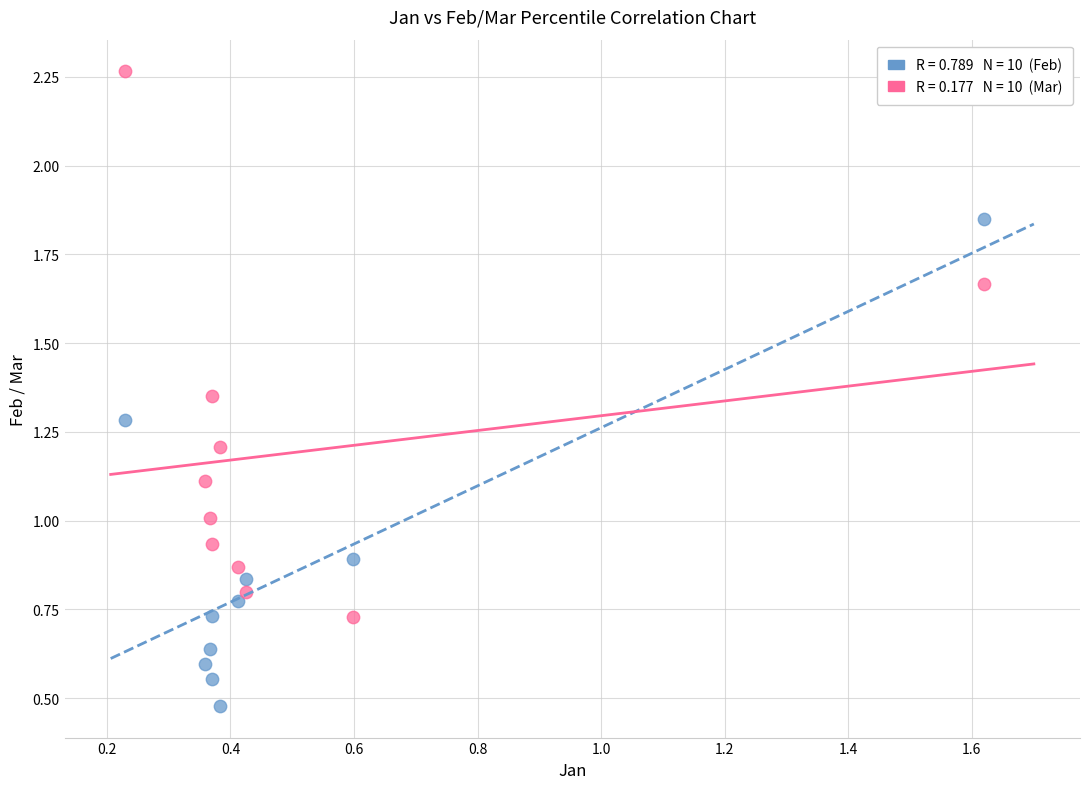

Across all data points, what is the range of Y values (max minus min)?

1.8